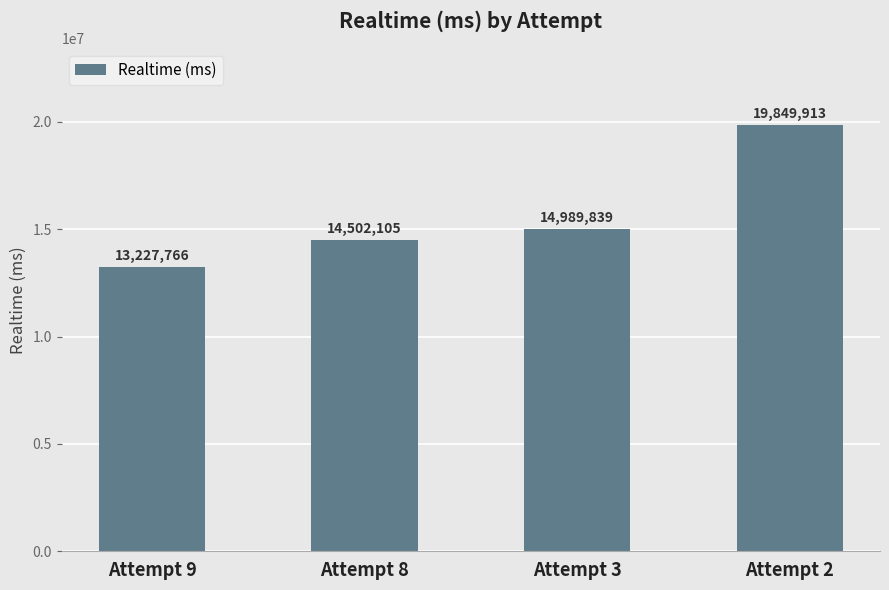

Which label corresponds to the largest value in the chart?

Attempt 2